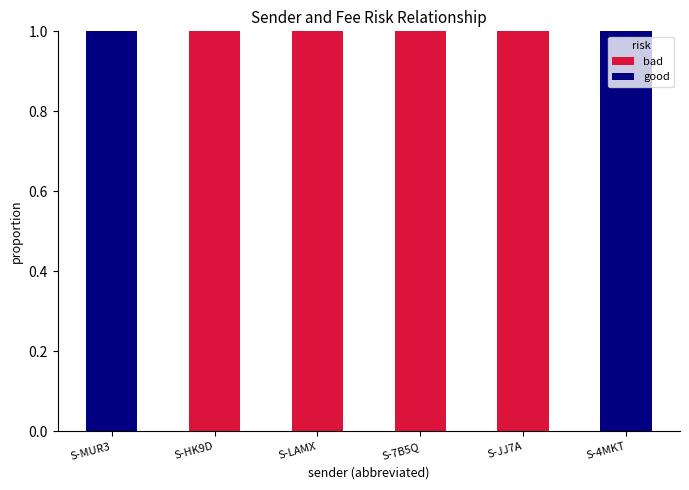

The bad series shows 0 at S-LAMX. True or false?

False